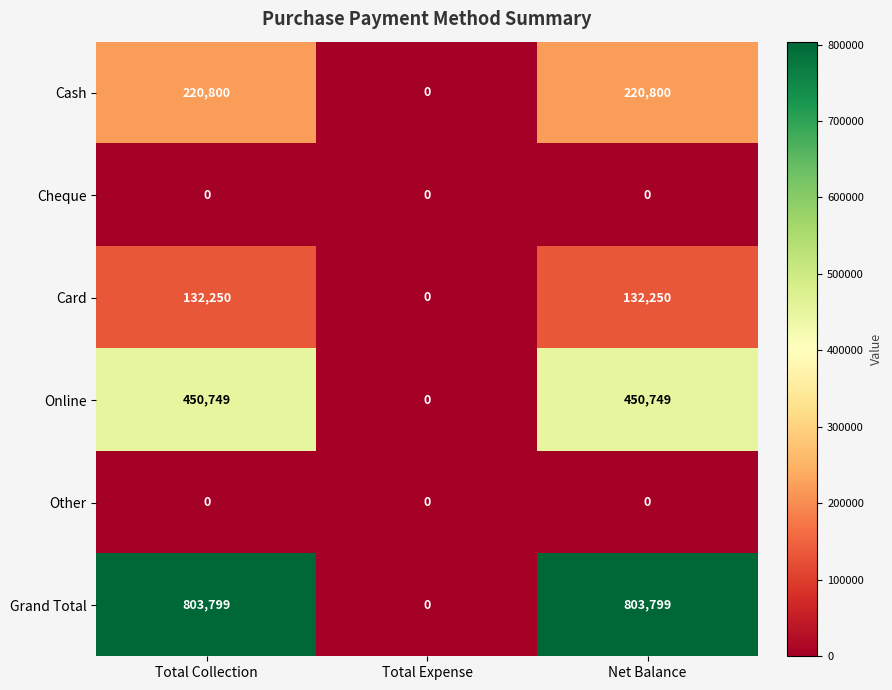

Which series changed the most between Total Expense and Net Balance?

Grand Total